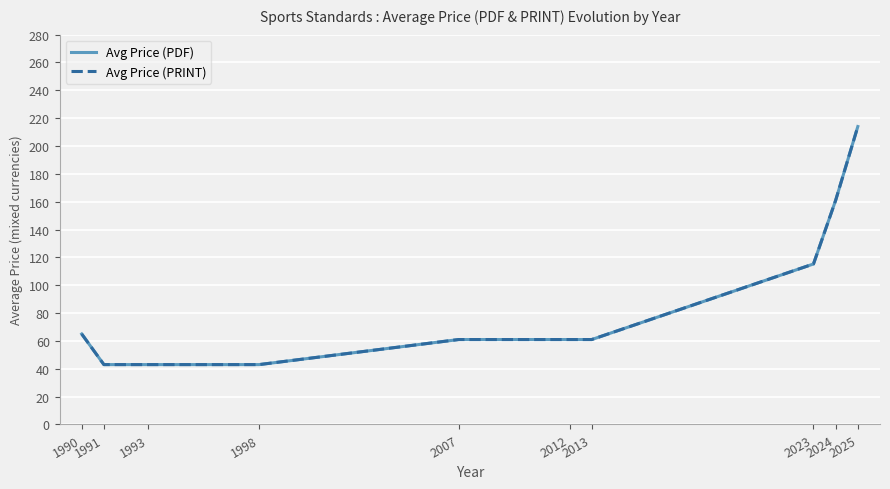

Is this an area chart (filled region under the line)?

No